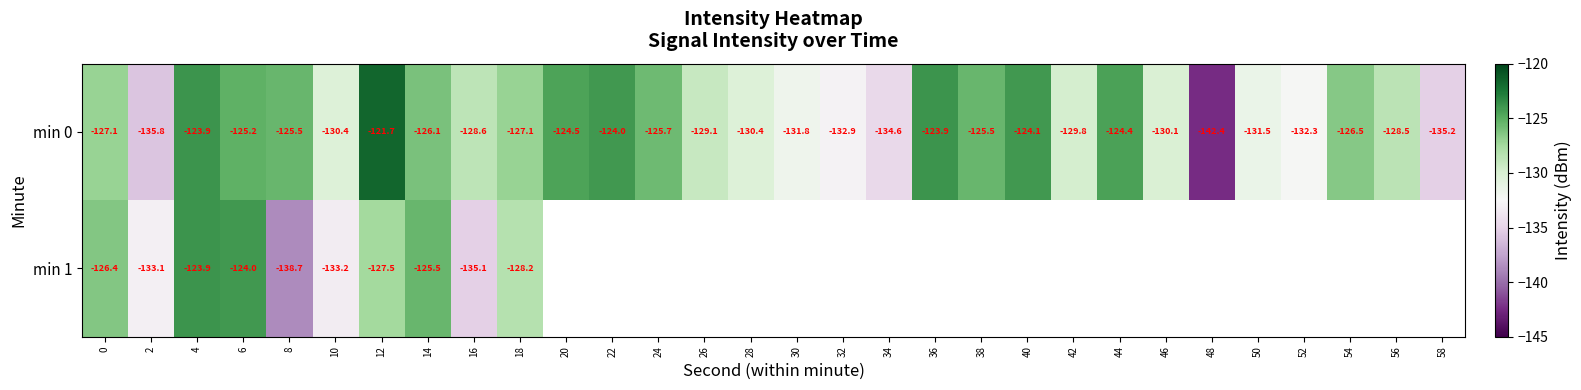

What is the difference between the maximum and minimum values in the min 1 series?

14.9